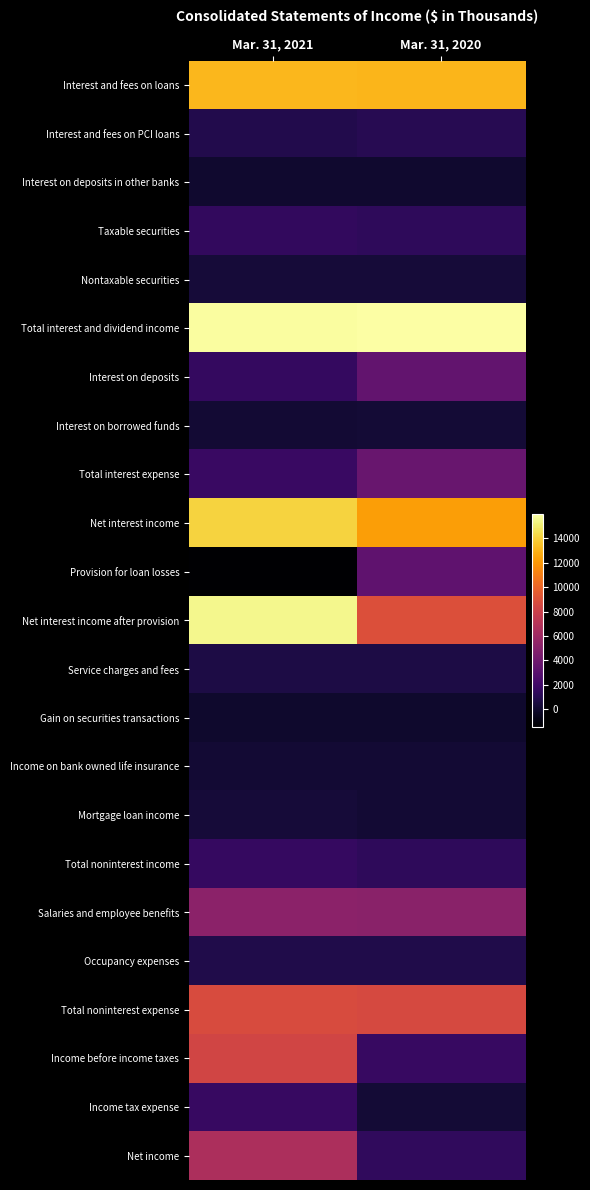

Reading right to left, transcribe all the data shown in this chart.

Interest and fees on loans: Mar. 31, 2020=13086	Mar. 31, 2021=13150
Interest and fees on PCI loans: Mar. 31, 2020=1097	Mar. 31, 2021=856
Interest on deposits in other banks: Mar. 31, 2020=69	Mar. 31, 2021=60
Taxable securities: Mar. 31, 2020=1351	Mar. 31, 2021=1467
Nontaxable securities: Mar. 31, 2020=343	Mar. 31, 2021=327
Total interest and dividend income: Mar. 31, 2020=15946	Mar. 31, 2021=15860
Interest on deposits: Mar. 31, 2020=3419	Mar. 31, 2021=1565
Interest on borrowed funds: Mar. 31, 2020=289	Mar. 31, 2021=217
Total interest expense: Mar. 31, 2020=3708	Mar. 31, 2021=1782
Net interest income: Mar. 31, 2020=12238	Mar. 31, 2021=14078
Provision for loan losses: Mar. 31, 2020=3300	Mar. 31, 2021=-1400
Net interest income after provision: Mar. 31, 2020=8938	Mar. 31, 2021=15478
Service charges and fees: Mar. 31, 2020=672	Mar. 31, 2021=679
Gain on securities transactions: Mar. 31, 2020=-39	Mar. 31, 2021=16
Income on bank owned life insurance: Mar. 31, 2020=174	Mar. 31, 2021=166
Mortgage loan income: Mar. 31, 2020=221	Mar. 31, 2021=320
Total noninterest income: Mar. 31, 2020=1335	Mar. 31, 2021=1628
Salaries and employee benefits: Mar. 31, 2020=5152	Mar. 31, 2021=5208
Occupancy expenses: Mar. 31, 2020=827	Mar. 31, 2021=836
Total noninterest expense: Mar. 31, 2020=8594	Mar. 31, 2021=8755
Income before income taxes: Mar. 31, 2020=1679	Mar. 31, 2021=8351
Income tax expense: Mar. 31, 2020=264	Mar. 31, 2021=1708
Net income: Mar. 31, 2020=1415	Mar. 31, 2021=6643